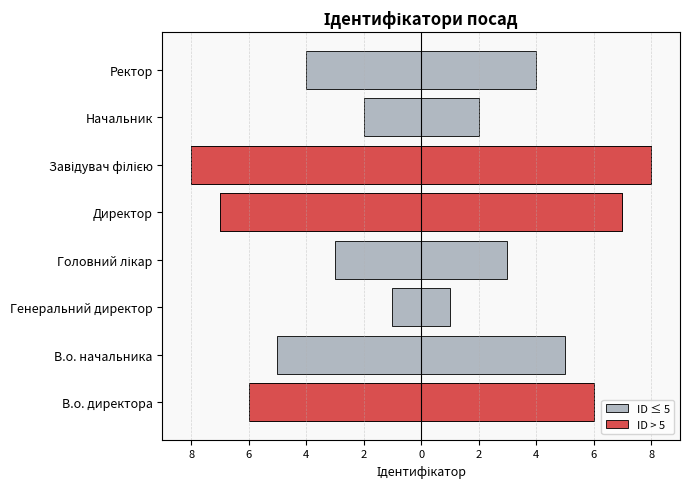

What is the average value of the Ідентифікатор series?

-4